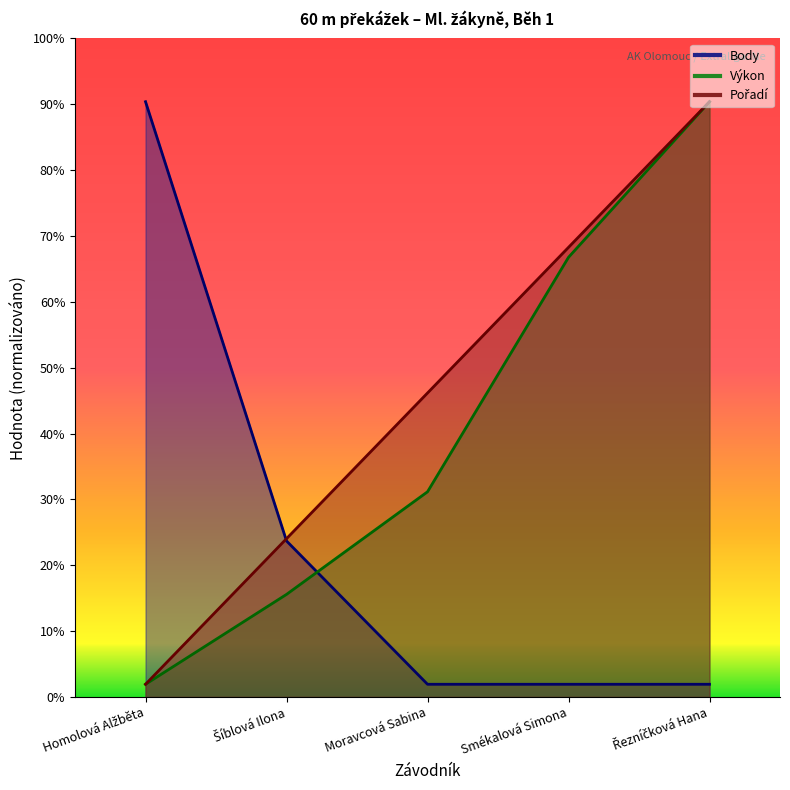

Which series changed the most between Moravcová Sabina and Smékalová Simona?

Výkon